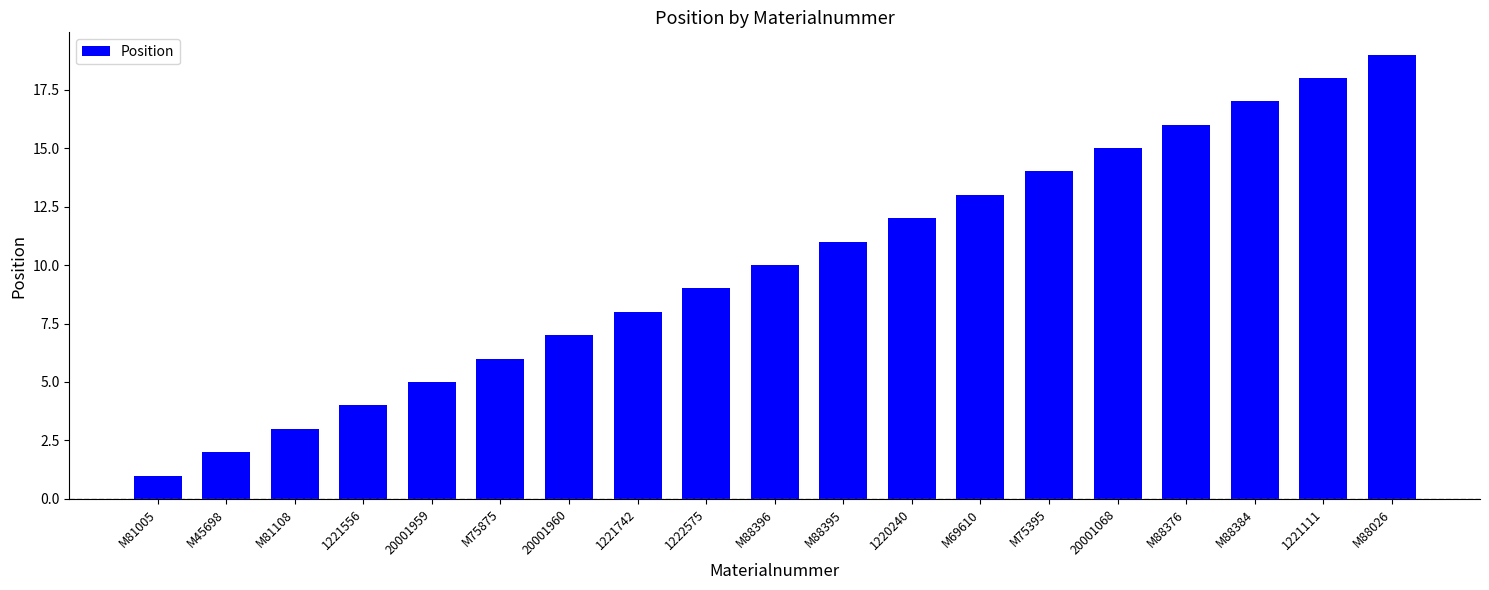

What is the average value?

10